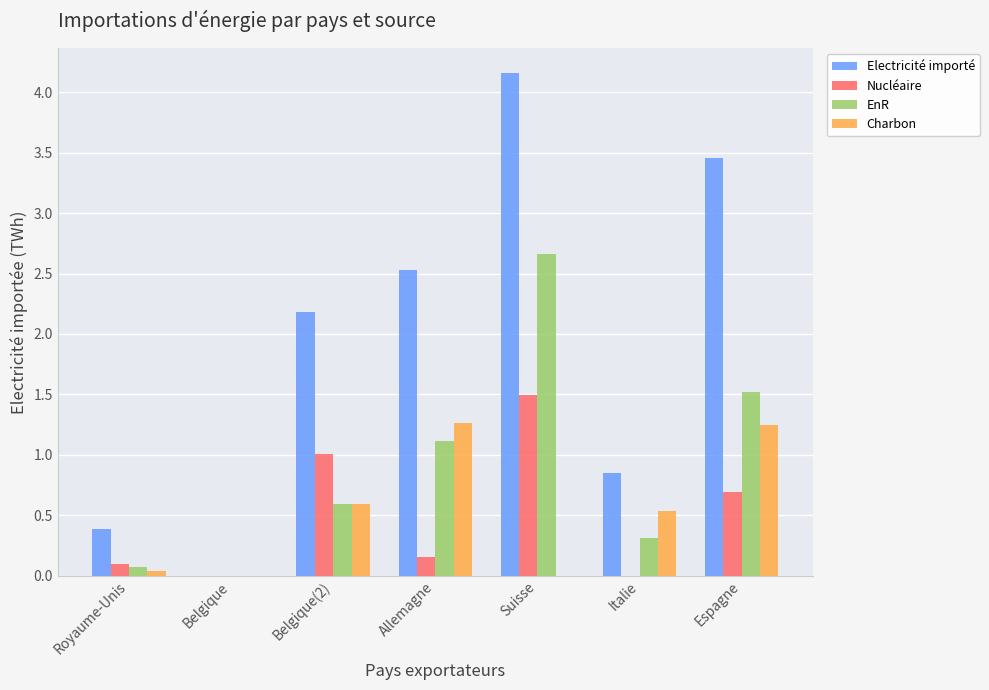

Which series changed the most between Belgique and Allemagne?

Electricité importé